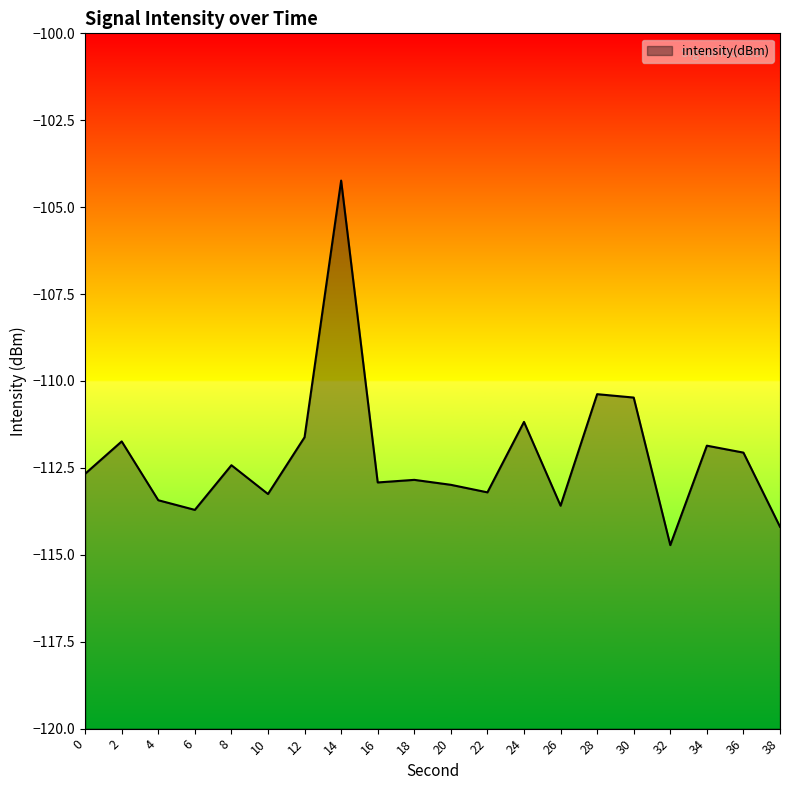

What is the sum of all values?

-2243.5